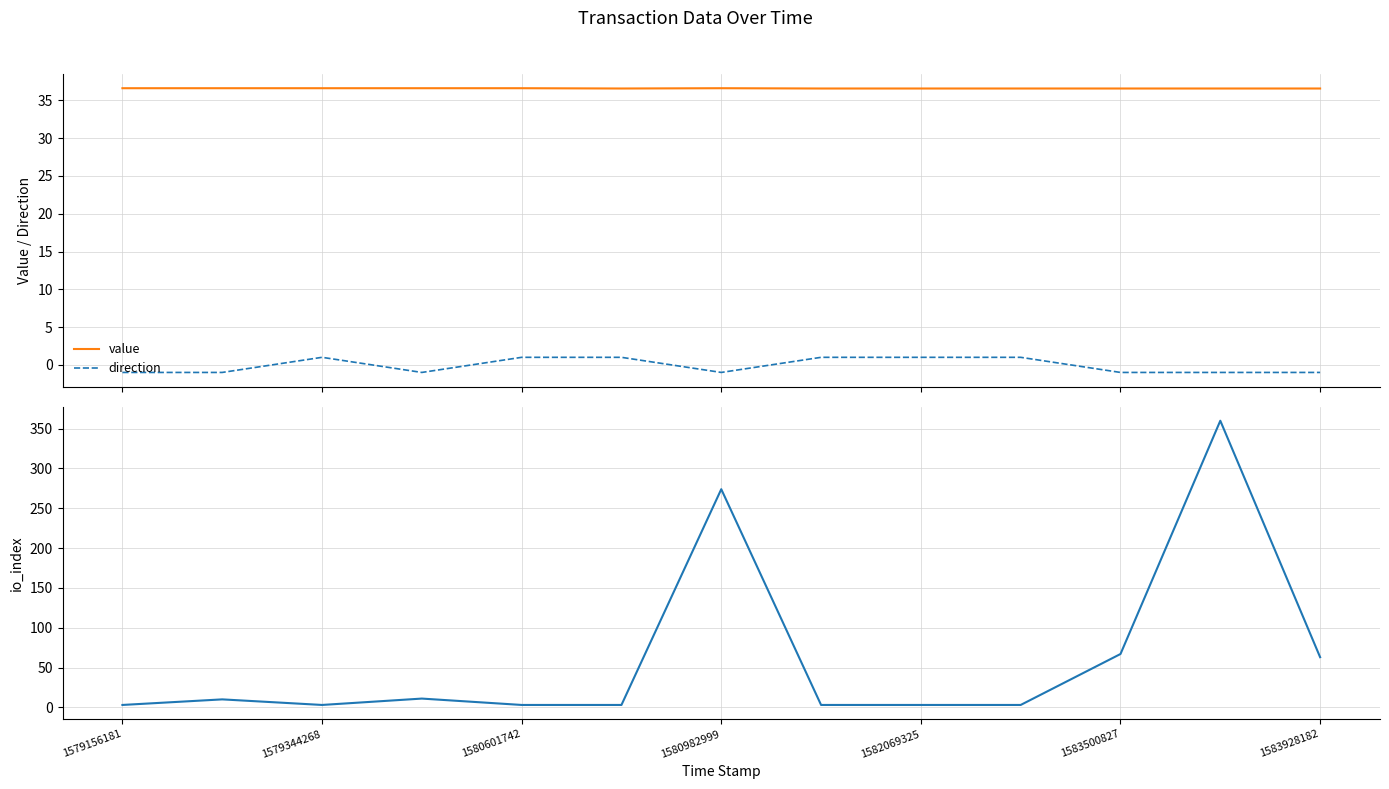

True or false: io_index and value cross at least once.

True